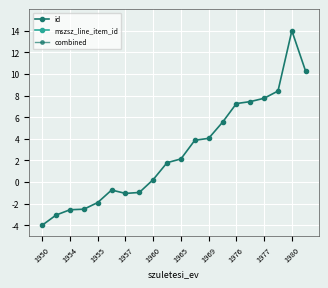

How many lines are shown in the chart?

3